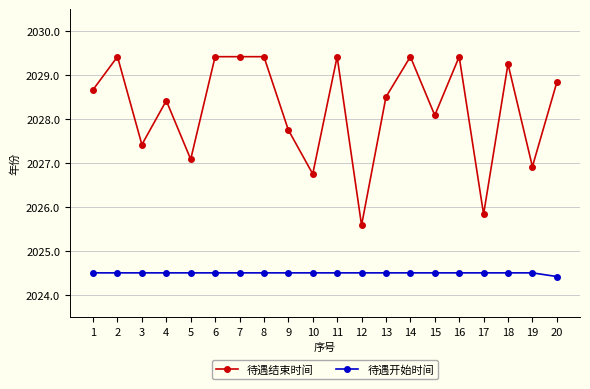

At how many categories does at least one series exceed 2024?

20